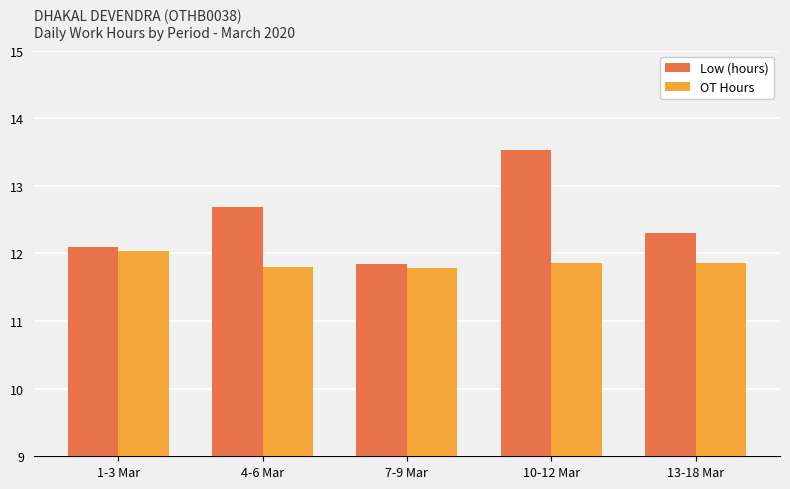

Between 10-12 Mar and 13-18 Mar, which series saw the biggest shift?

Low (hours)